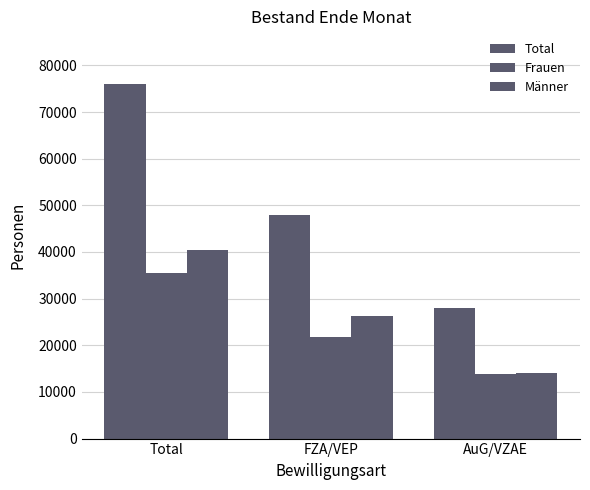

What is the average value of the Total series?

50605